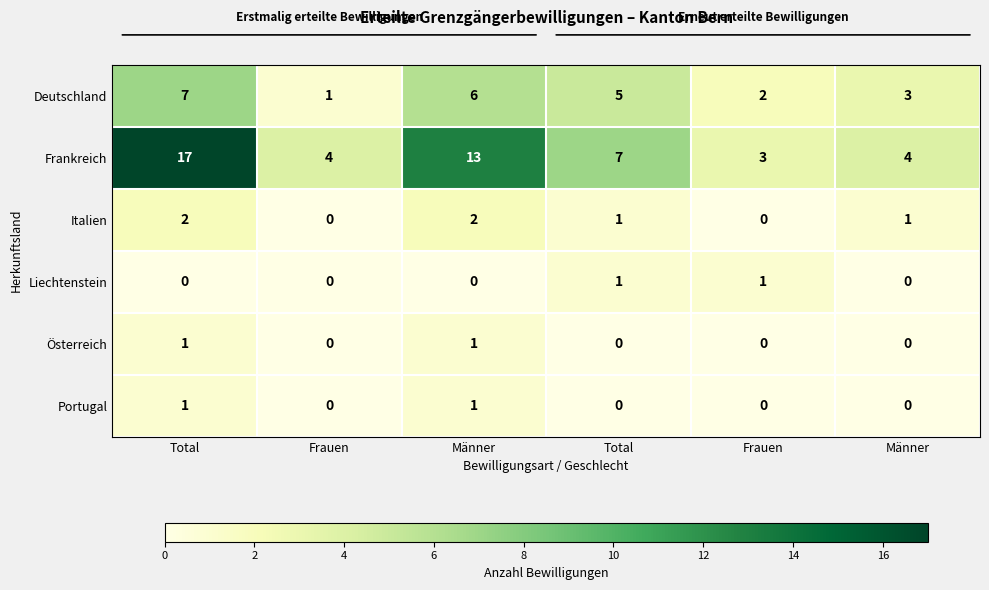

How many distinct data groups are displayed?

6